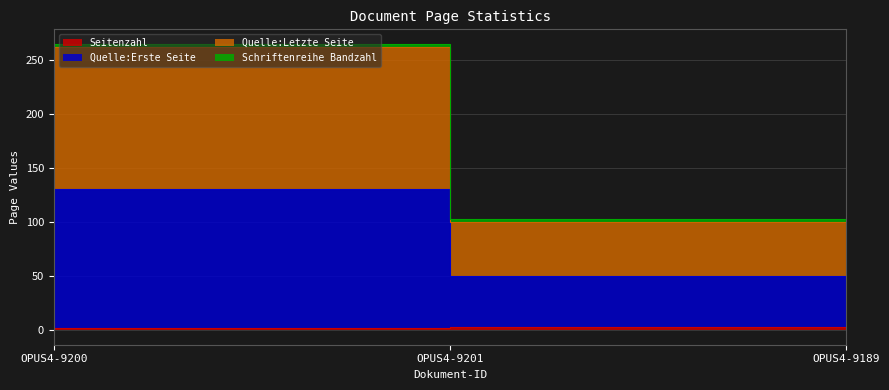

Is it true that Quelle:Erste Seite equals 126 at OPUS4-9200?

True